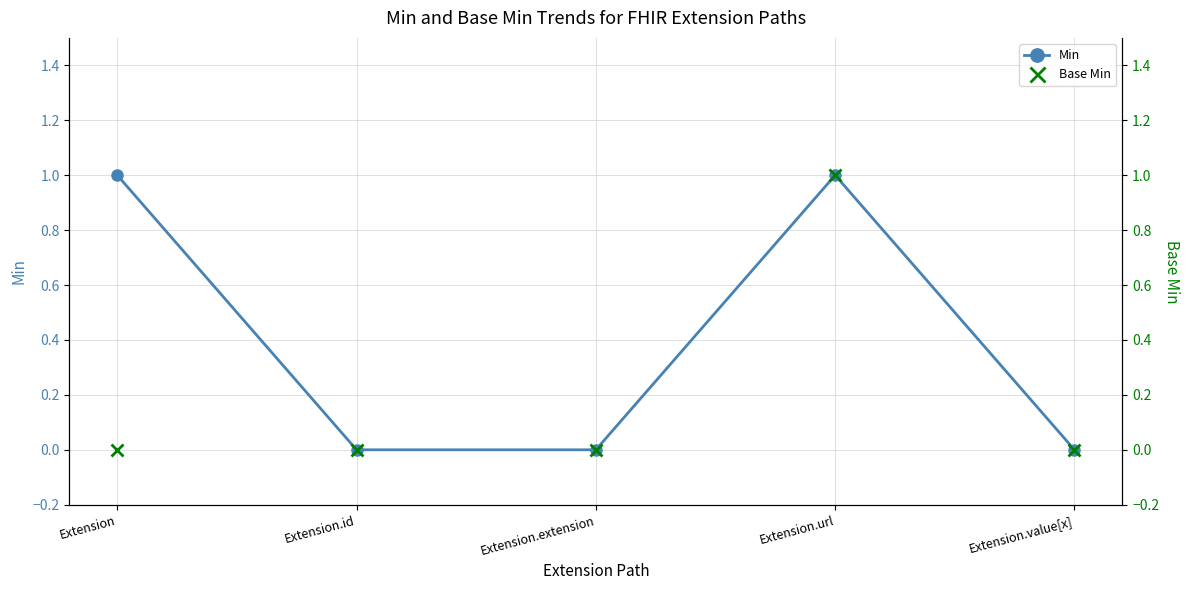

What is the value of the Min point at the 4th from the left?

1